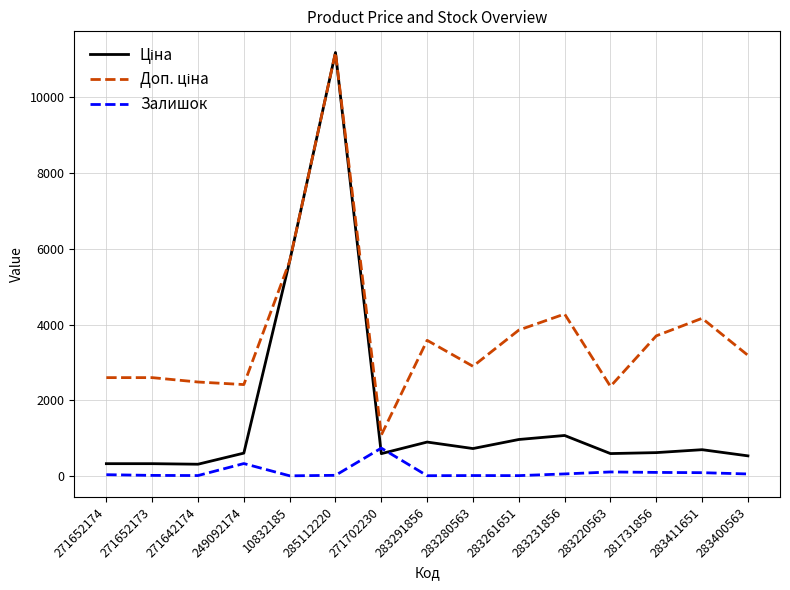

What is the highest value of the Залишок series?

736.0